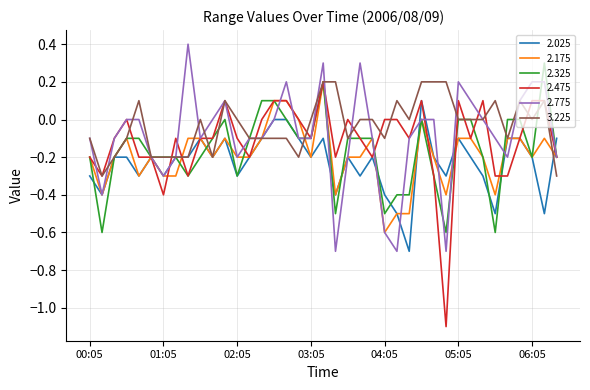

What is the maximum value shown in the chart?

0.4